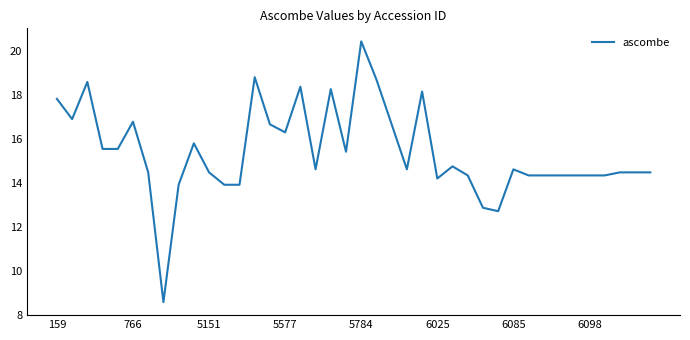

What is the difference between the second highest and second lowest values?

6.1